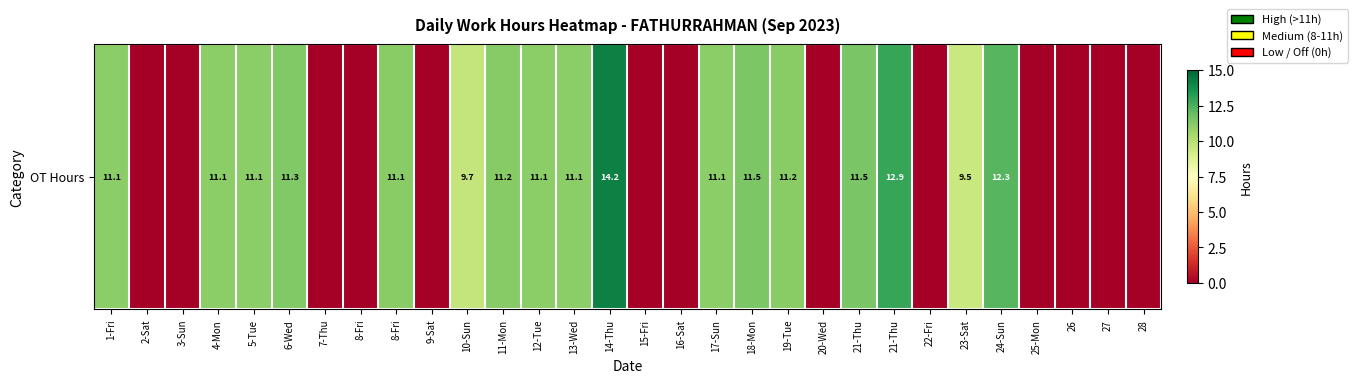

At which category does the chart reach its peak across all series?

14-Thu